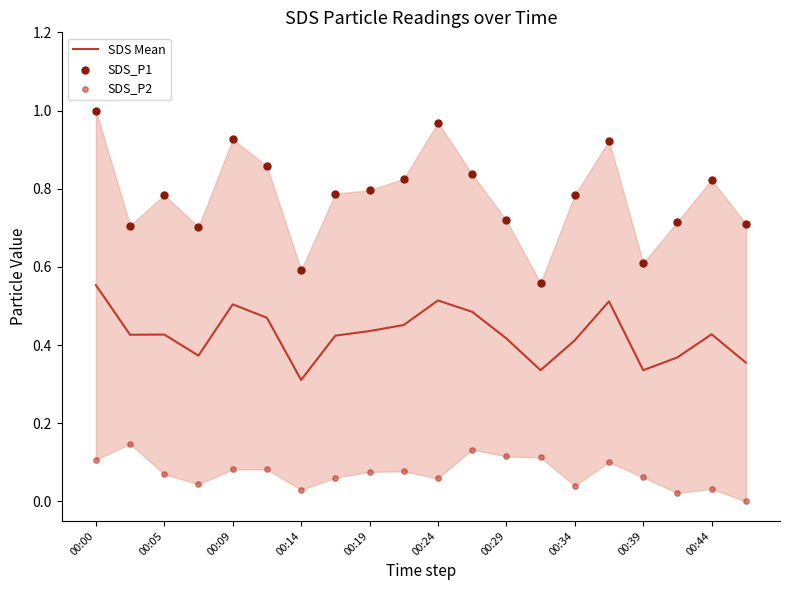

What are all the series names shown in the legend?

SDS Mean, SDS_P1, SDS_P2